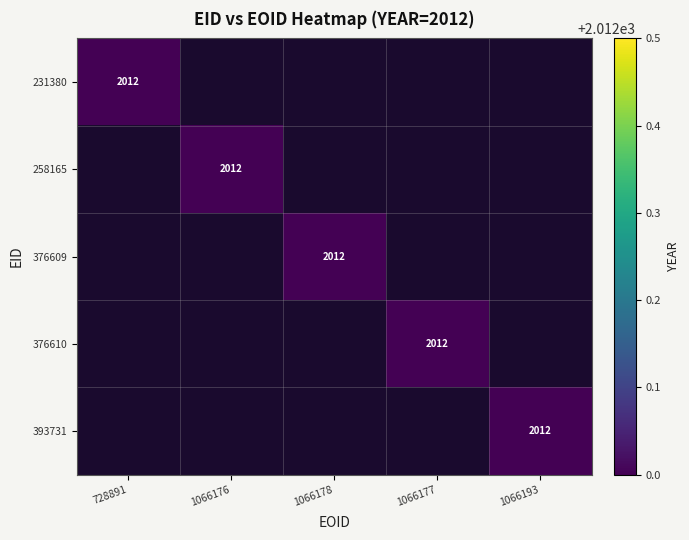

Is it true that 376610 equals 2012 at 1066177?

True